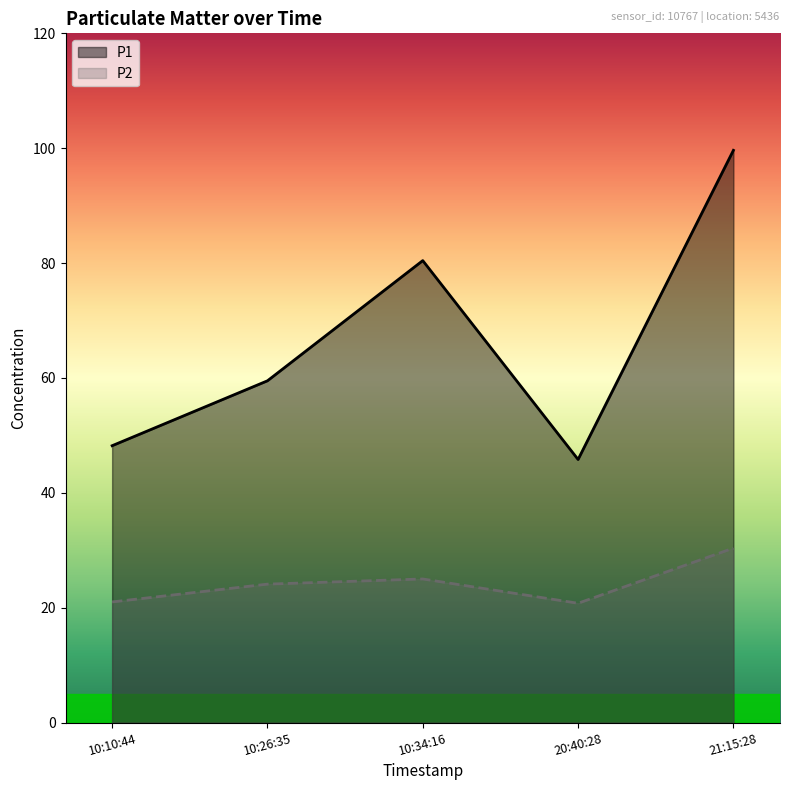

At which label does P2 reach its peak?

21:15:28